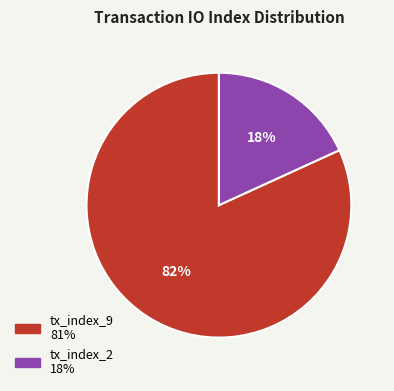

To the nearest percent, what is the average slice percentage?

50%